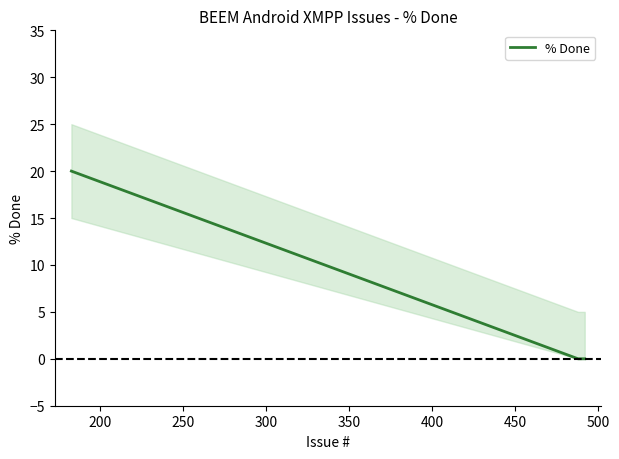

Does the chart display data point markers on the line(s)?

No